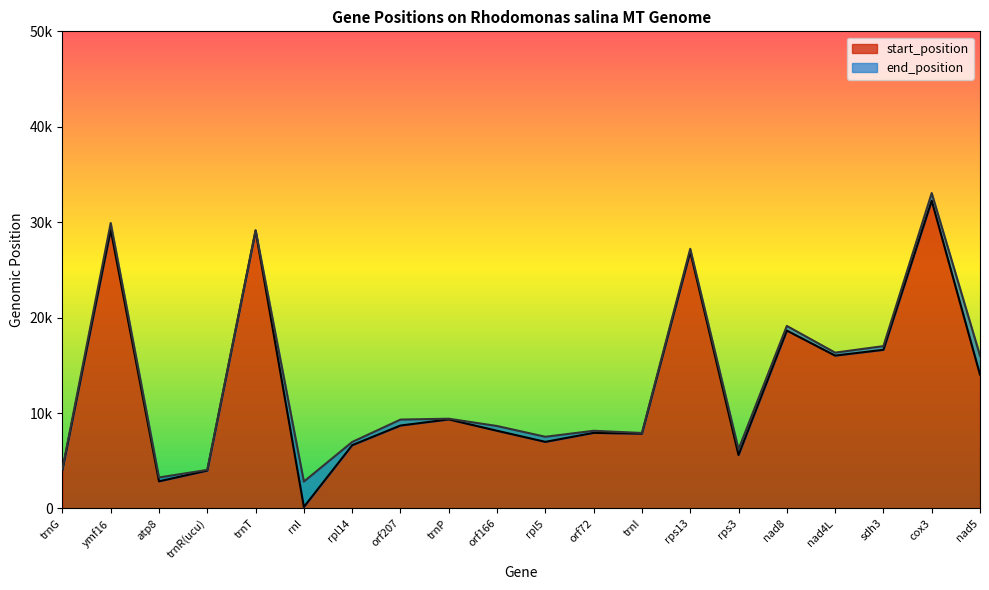

What is the average value of the start_position series?

12743